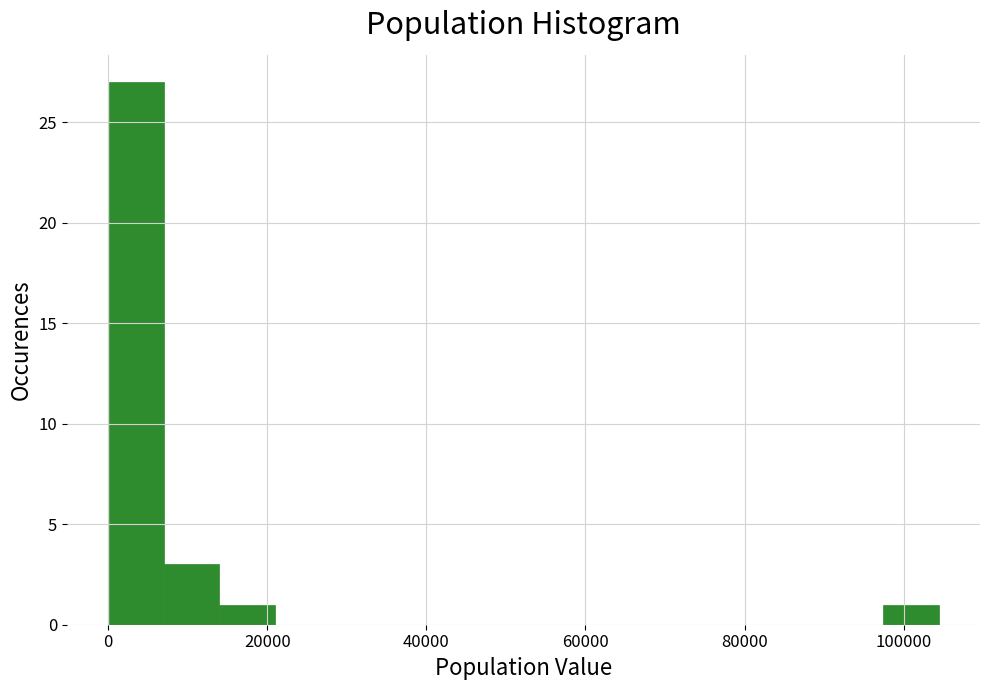

Read against the x-axis, roughly where is the centre of the tallest bar?

4000